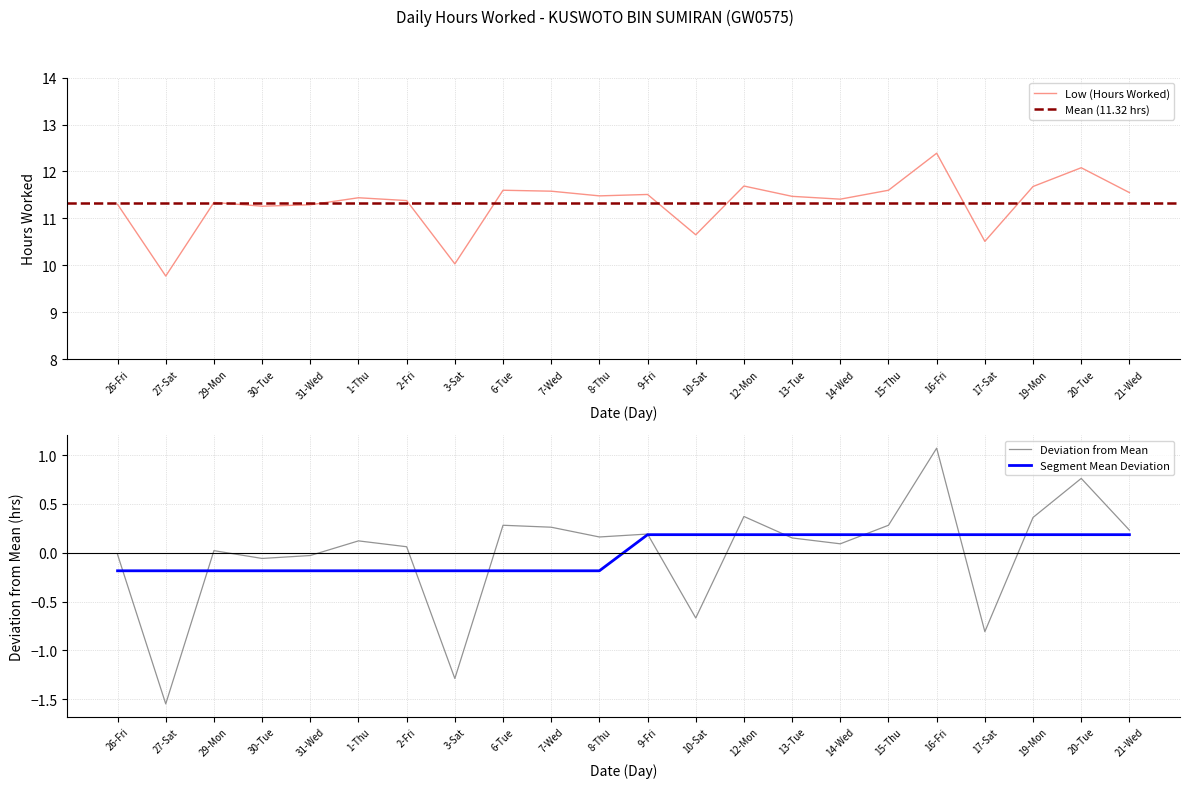

Where is the first local minimum?

27-Sat